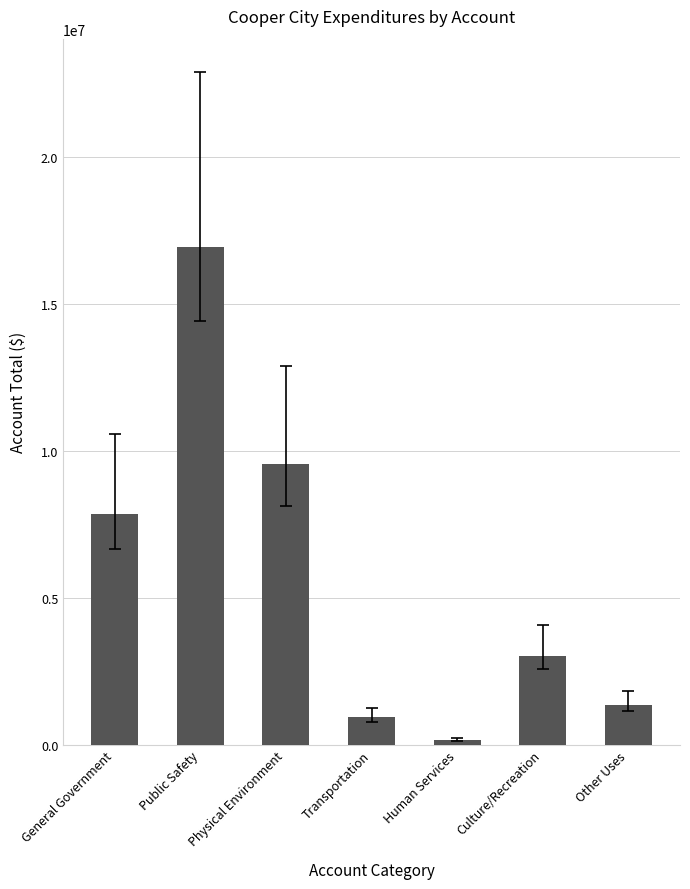

Is it true that the value at Physical Environment is 2440433?

False